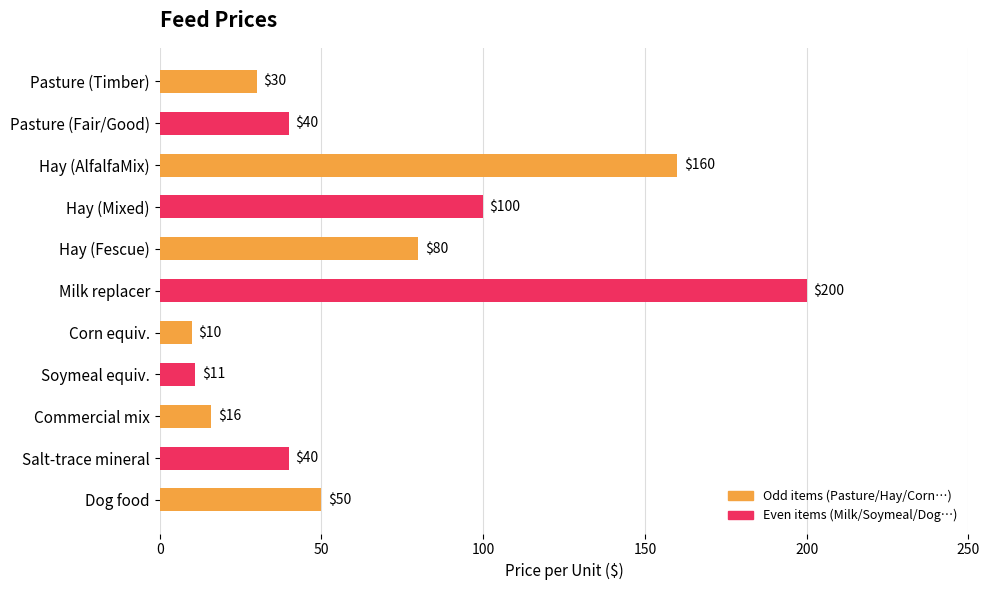

The chart shows a value of 17 at Salt-trace mineral. True or false?

False